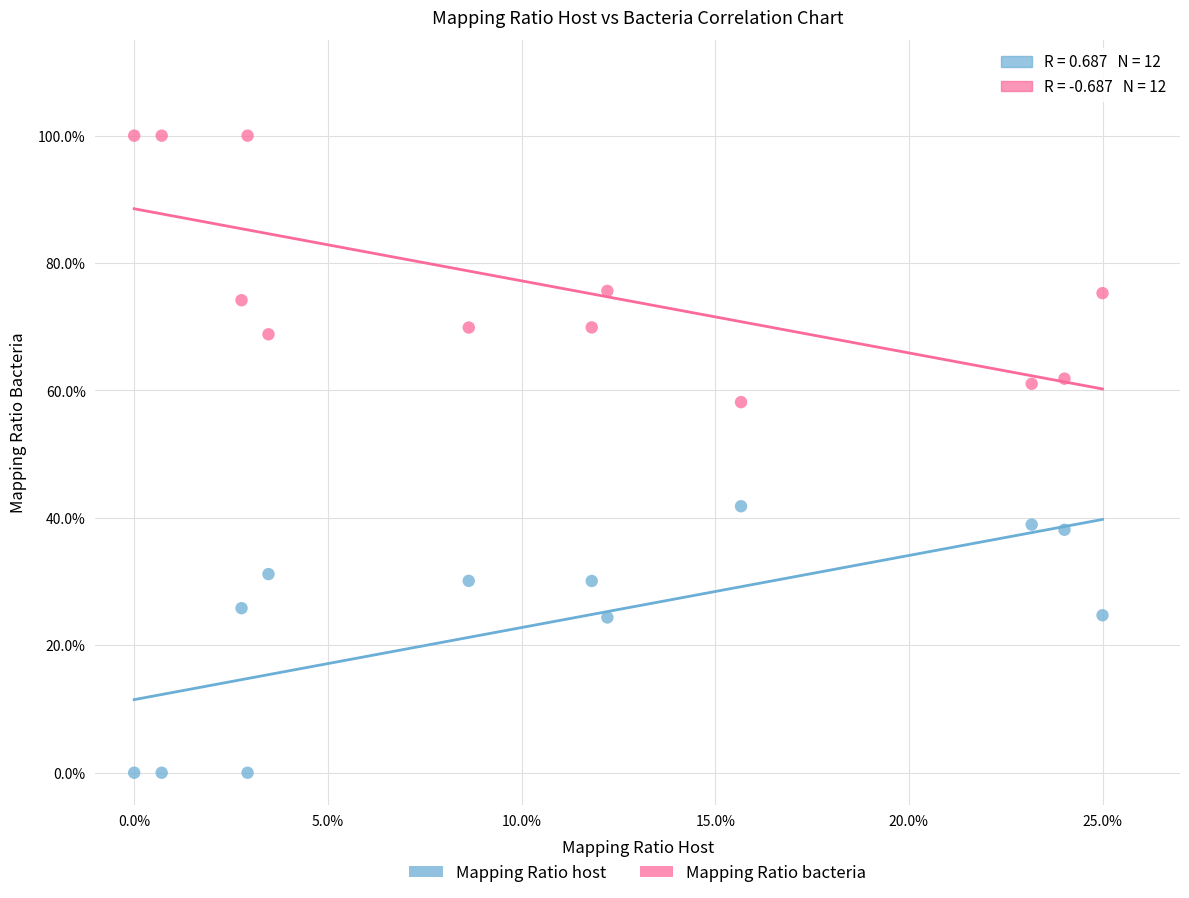

Which series reaches the minimum Y coordinate?

Mapping Ratio host